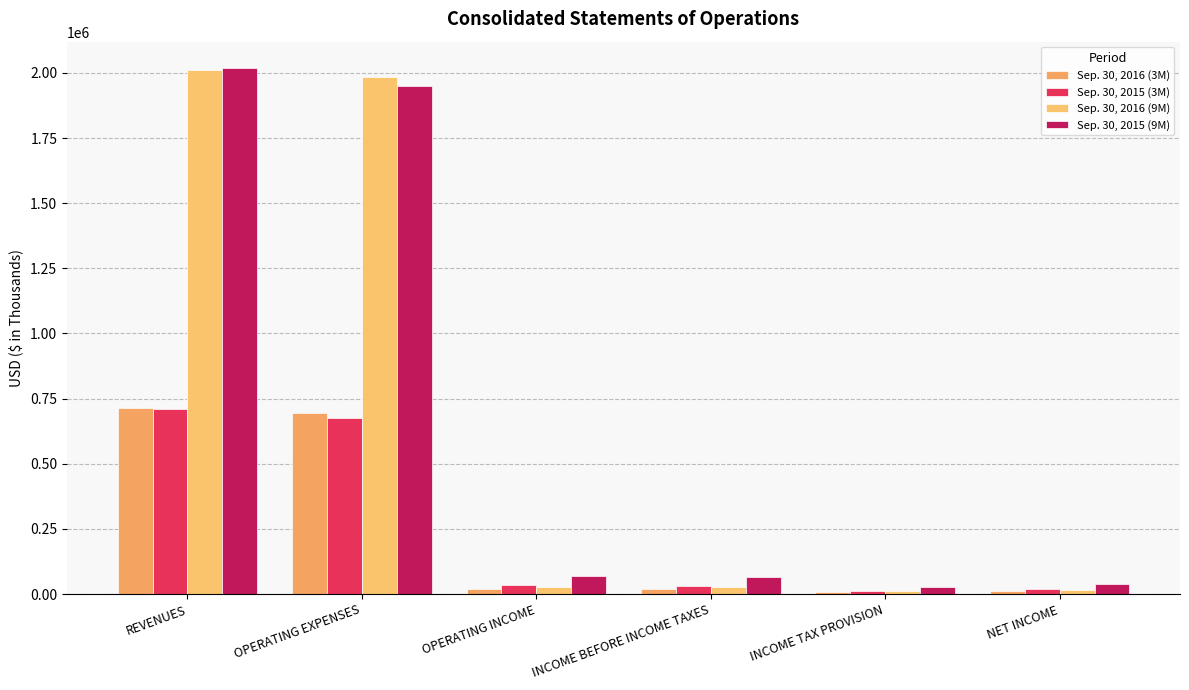

Rank the series by their maximum value, from lowest to highest.

Sep. 30, 2015 (3M), Sep. 30, 2016 (3M), Sep. 30, 2016 (9M), Sep. 30, 2015 (9M)